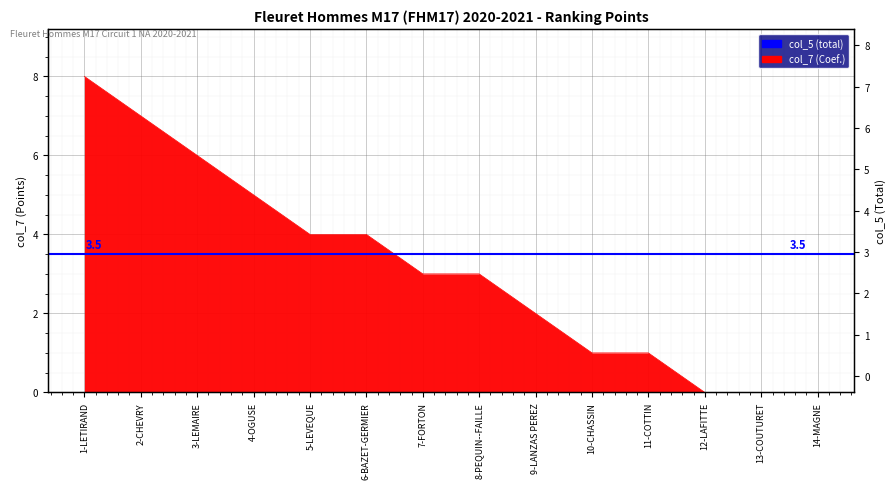

What is the approximate value at 5-LEVEQUE?

4